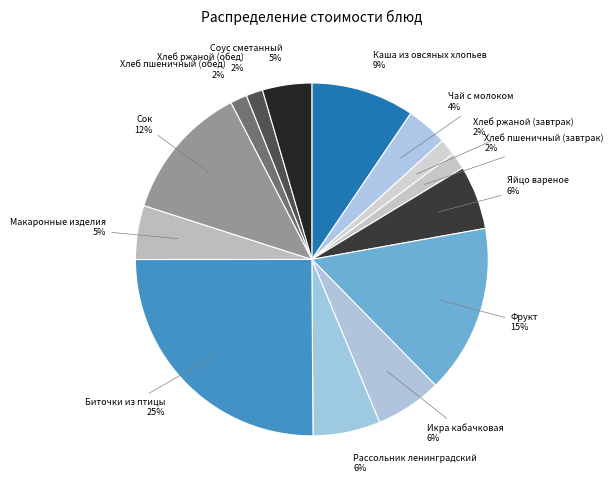

Count the number of slices in the pie.

14